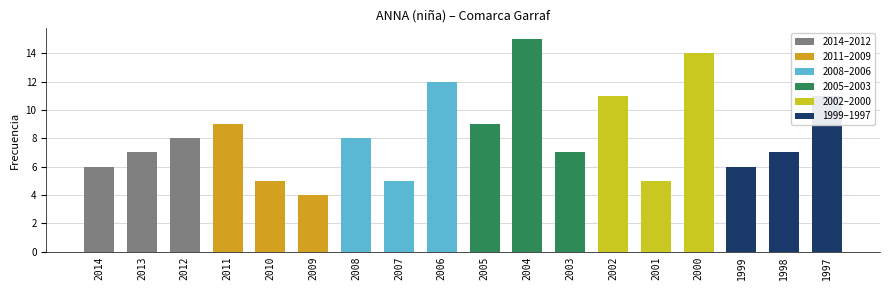

What is the smallest value displayed?

4